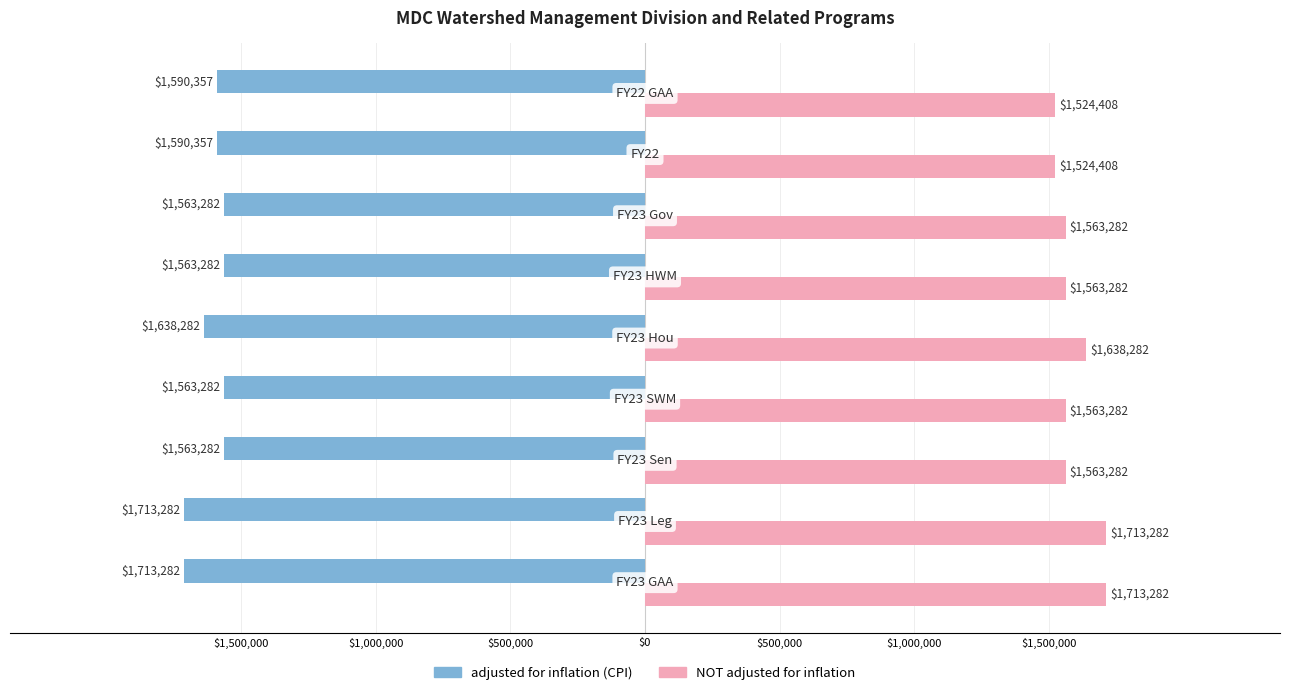

What are all the series names shown in the legend?

adjusted for inflation (CPI), NOT adjusted for inflation